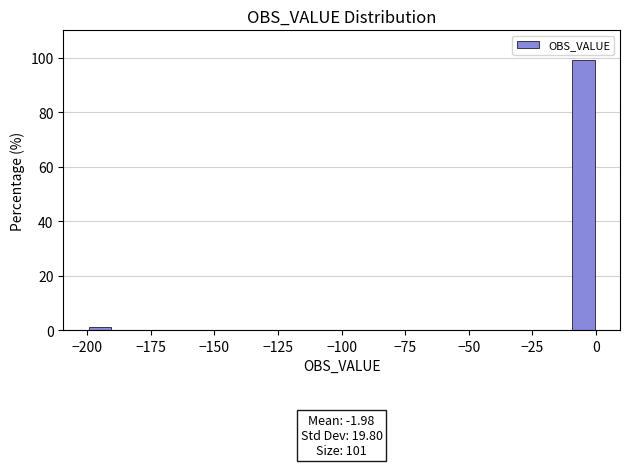

Read against the x-axis, roughly where is the centre of the tallest bar?

-5